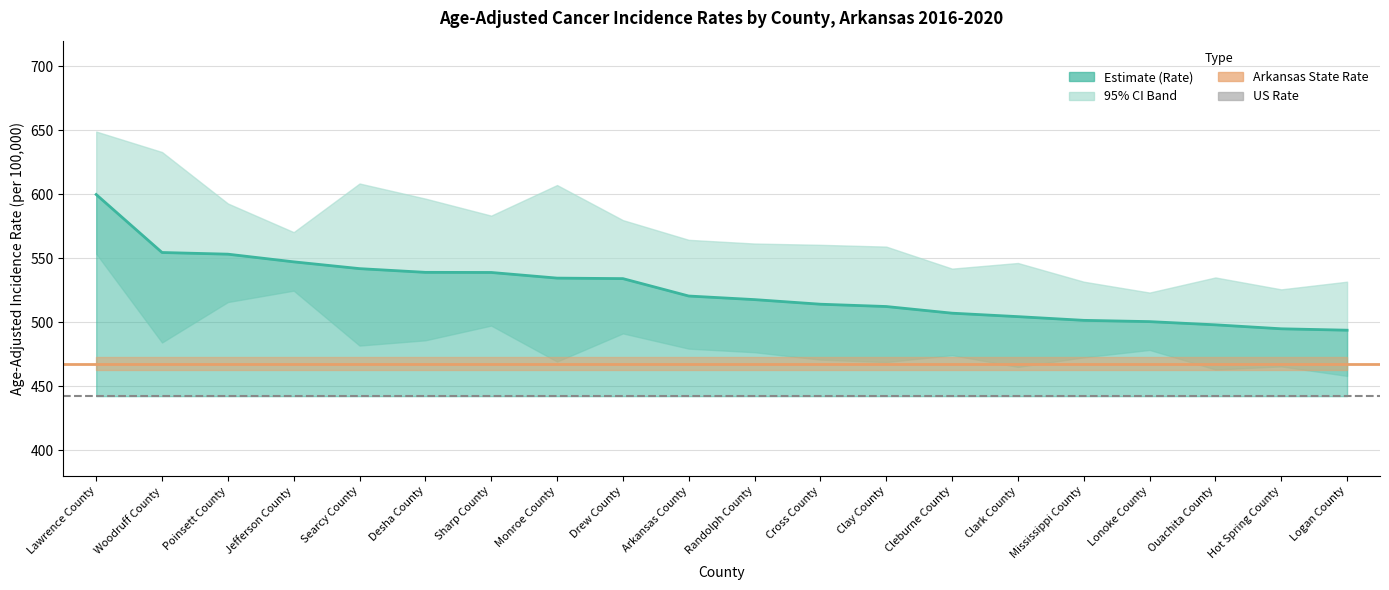

How many values in the Upper 95% CI series are below 564?

10